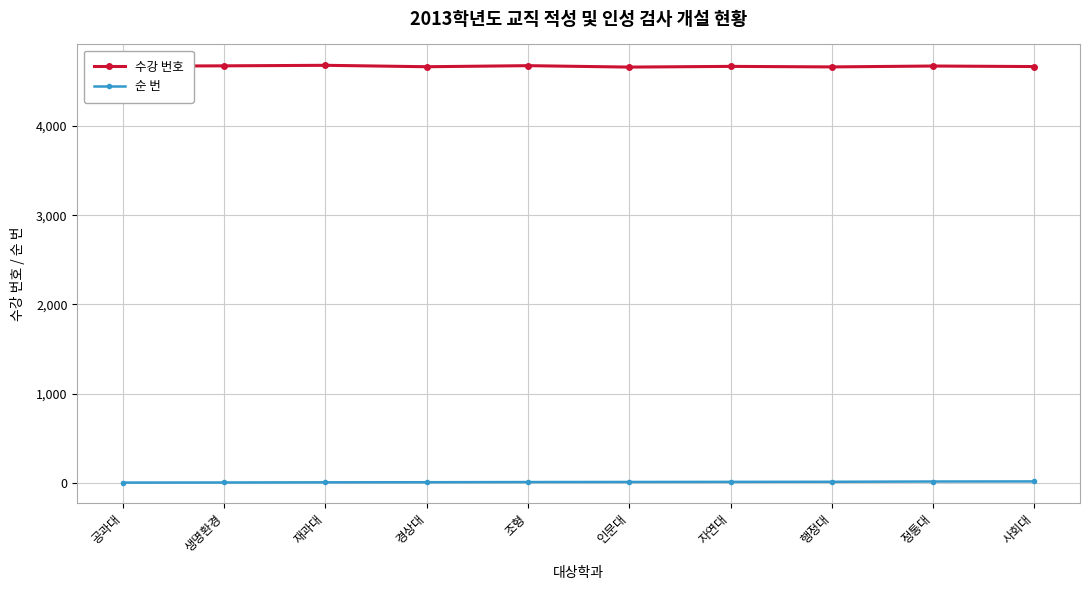

The 순 번 series shows 15 at 정통대. True or false?

True